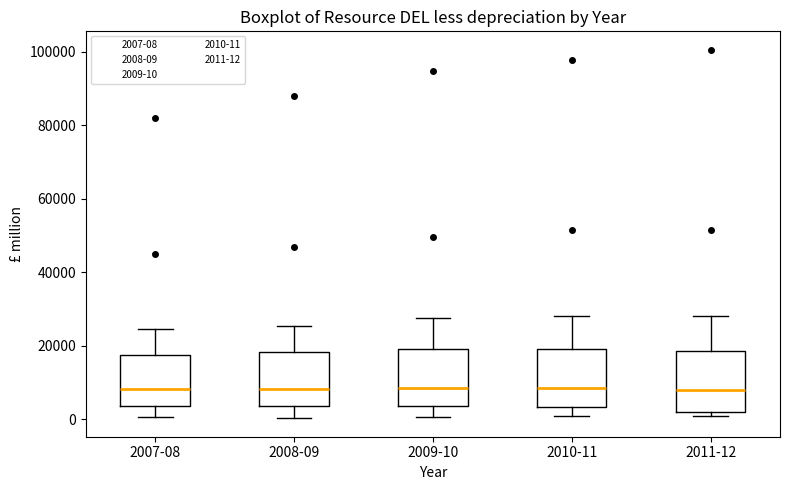

Reading left to right, transcribe this box plot: for each box, give where its median line is, the range the box spans, and where its two whiskers end, as read against the y-axis. The values are not printed on the chart, so give them approximately, as read against the axis.

2007-08: median 8000, box 4000 to 18000, whiskers 0 to 24000
2008-09: median 8000, box 4000 to 18000, whiskers 0 to 26000
2009-10: median 8000, box 4000 to 20000, whiskers 0 to 28000
2010-11: median 8000, box 4000 to 20000, whiskers 0 to 28000
2011-12: median 8000, box 2000 to 18000, whiskers 0 to 28000